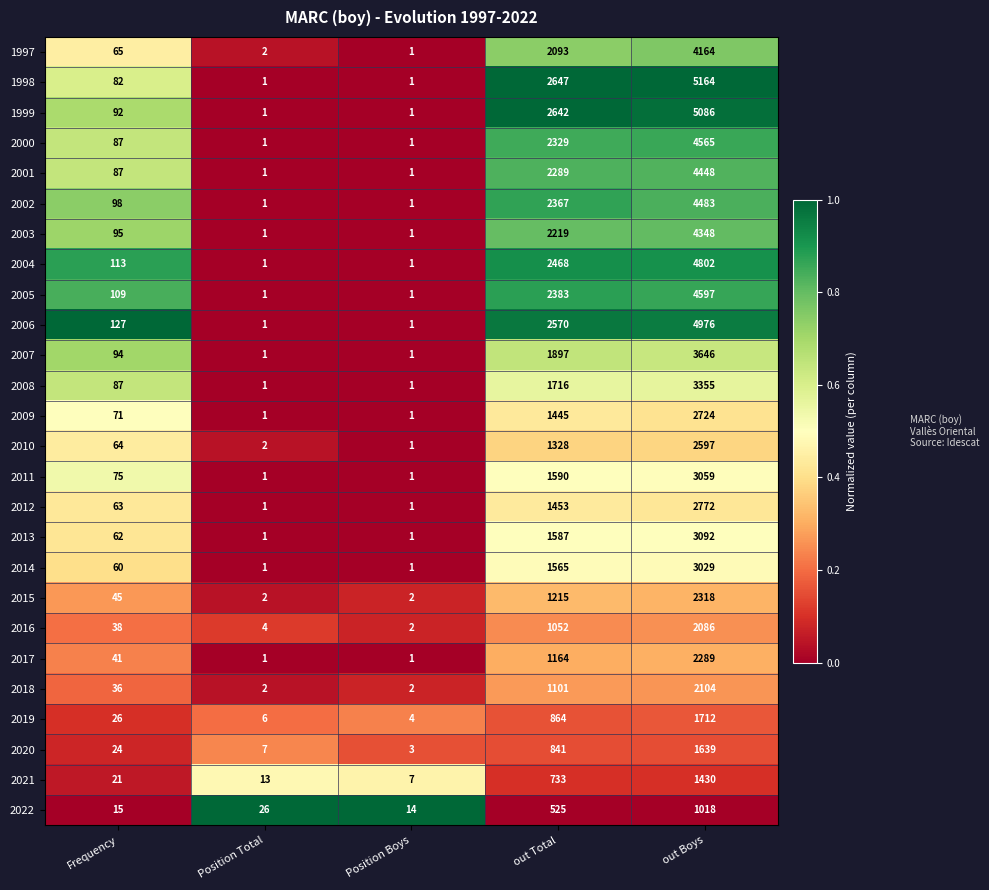

What is the maximum value shown in the chart?

5164